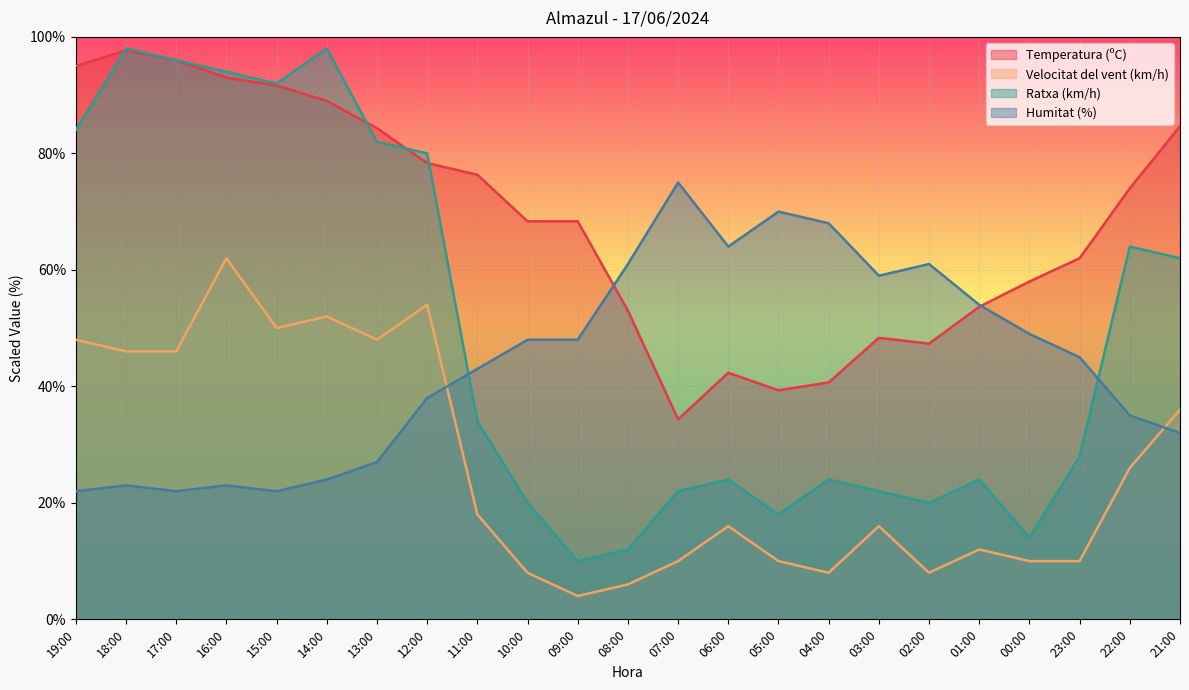

How many values in the Temperatura (ºC) series are below 68?

10